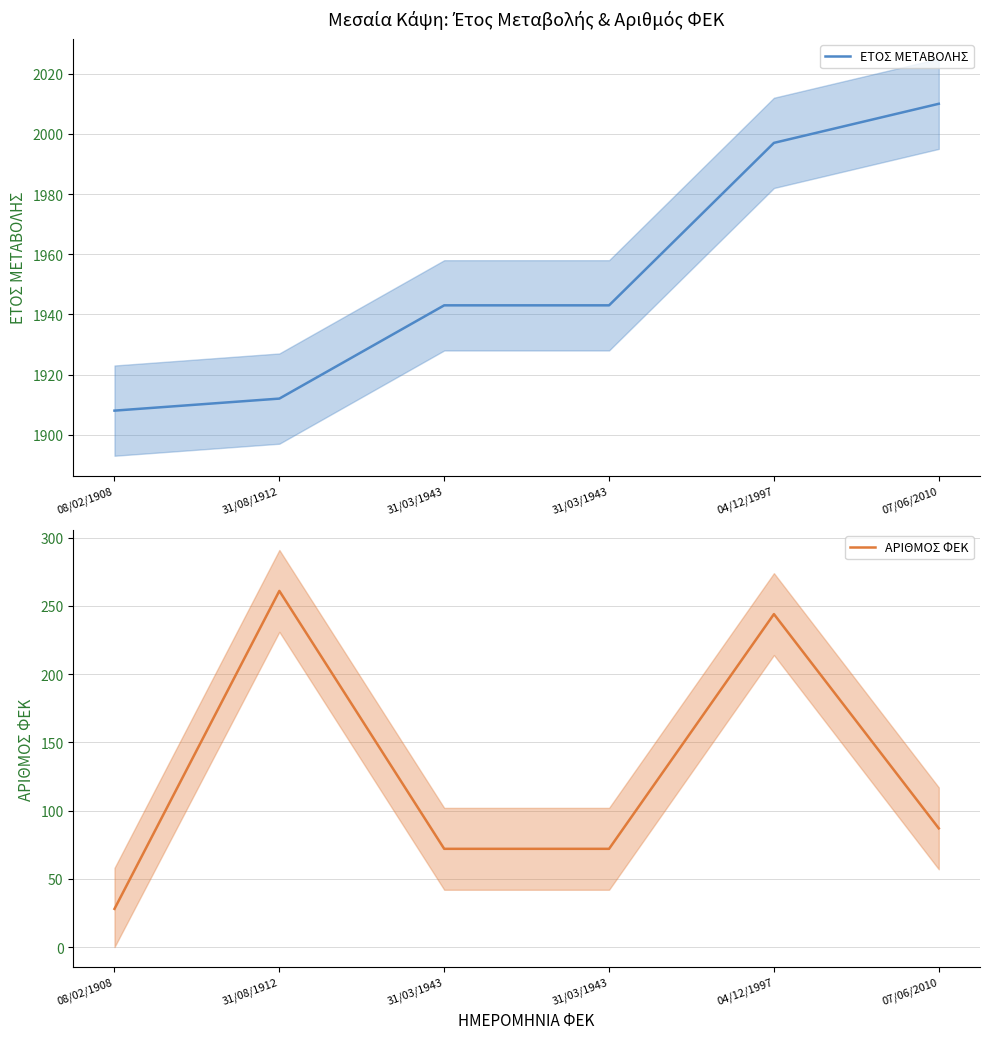

How many data points in ΕΤΟΣ ΜΕΤΑΒΟΛΗΣ are less than 1943?

2